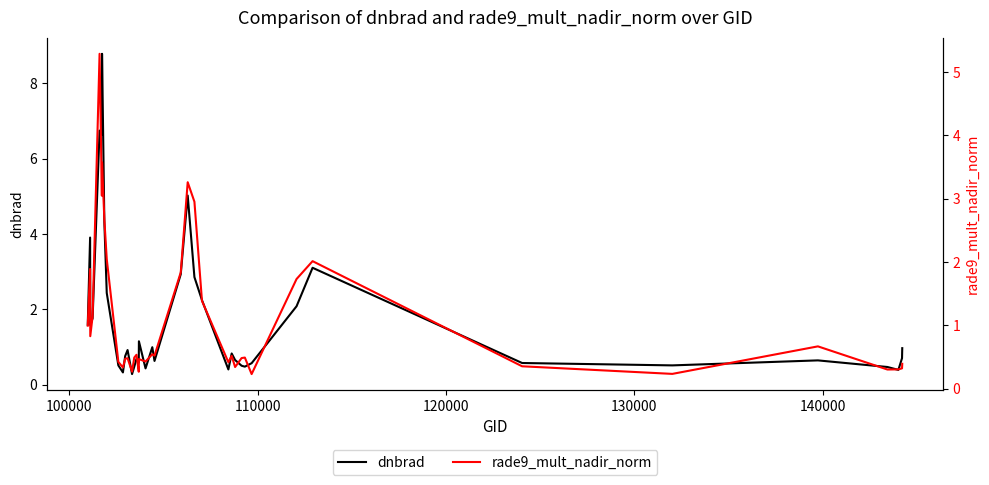

How many distinct data groups are displayed?

2